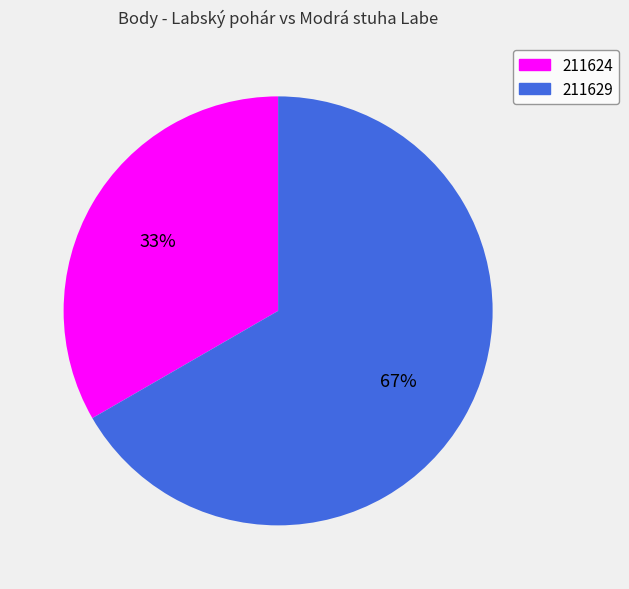

To the nearest percent, what portion does 211629 represent?

67%